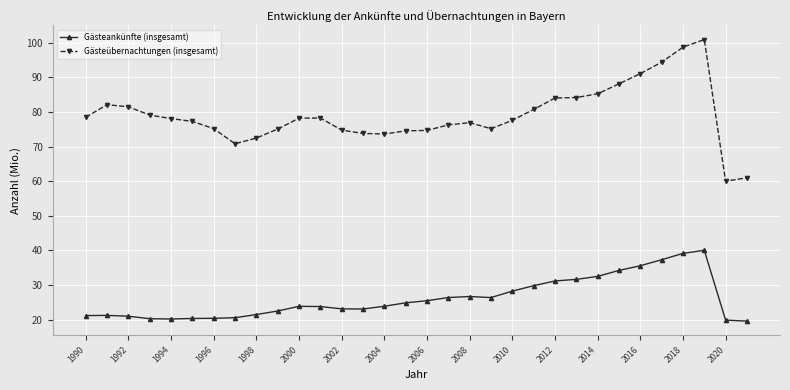

True or false: Gästeankünfte (insgesamt) and Gästeübernachtungen (insgesamt) cross at least once.

False